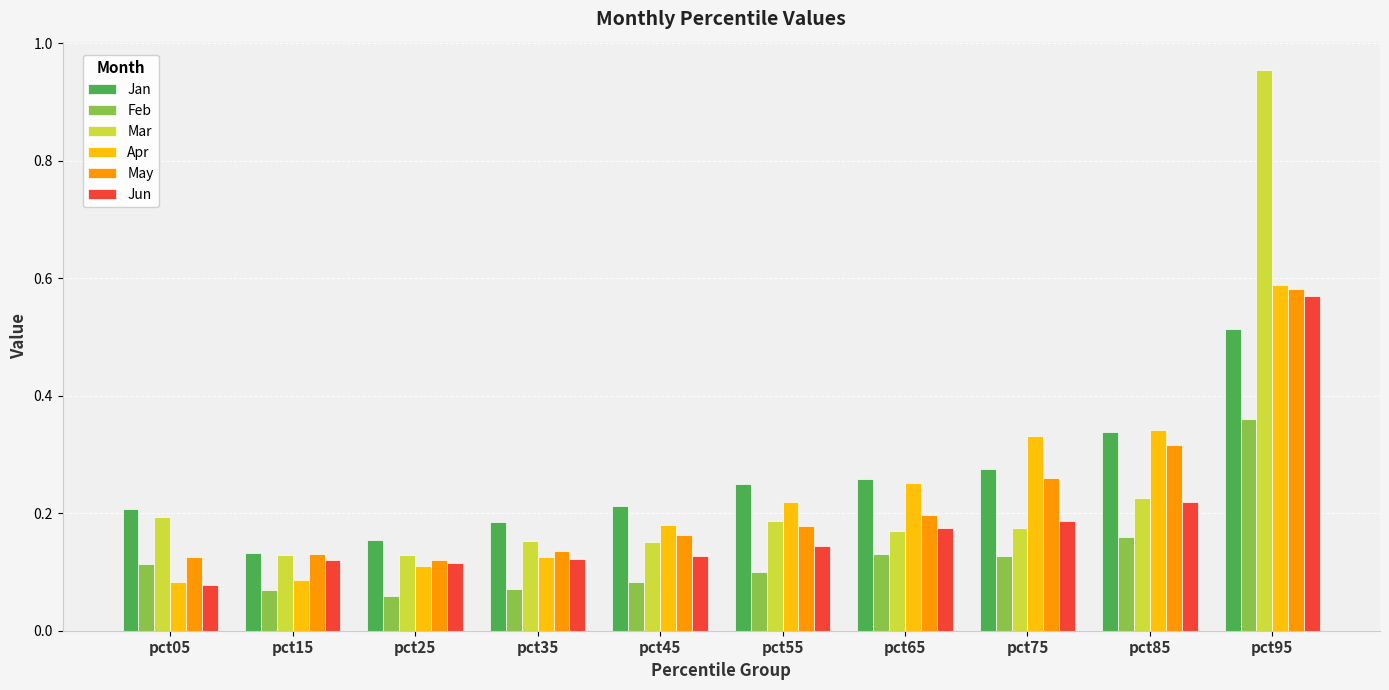

At which label is Feb closest to 0?

pct25